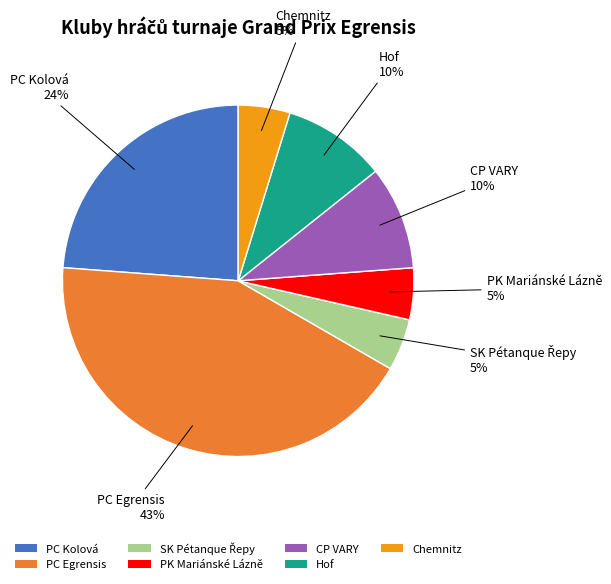

What percentage is the Hof slice, to the nearest percent?

10%